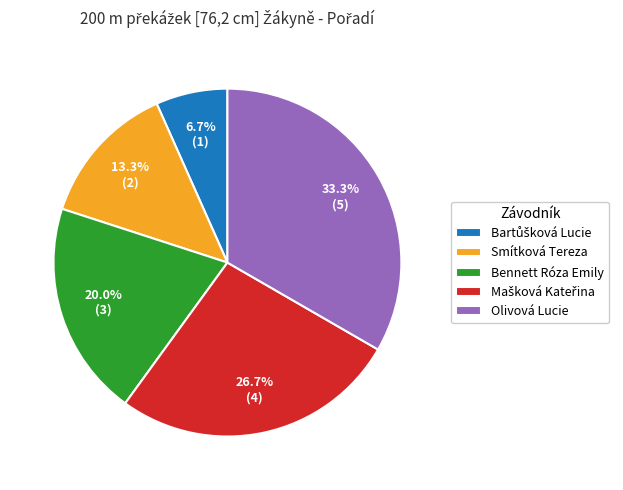

To the nearest percent, what is the average slice percentage?

20%